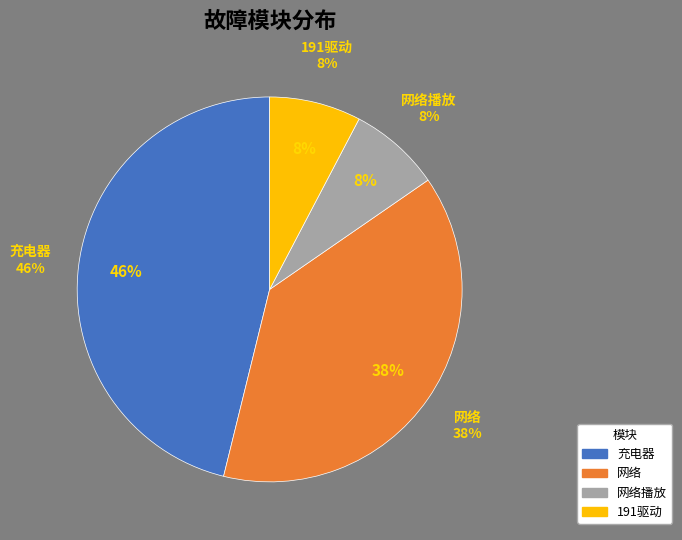

Does any single category account for the majority?

No